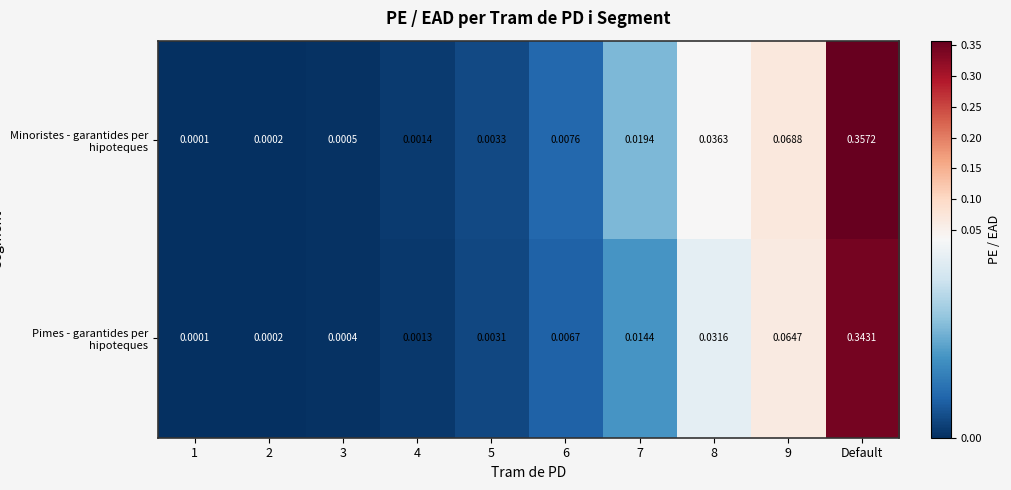

Which category has the highest value in the Minoristes - garantides per hipoteques series?

Default